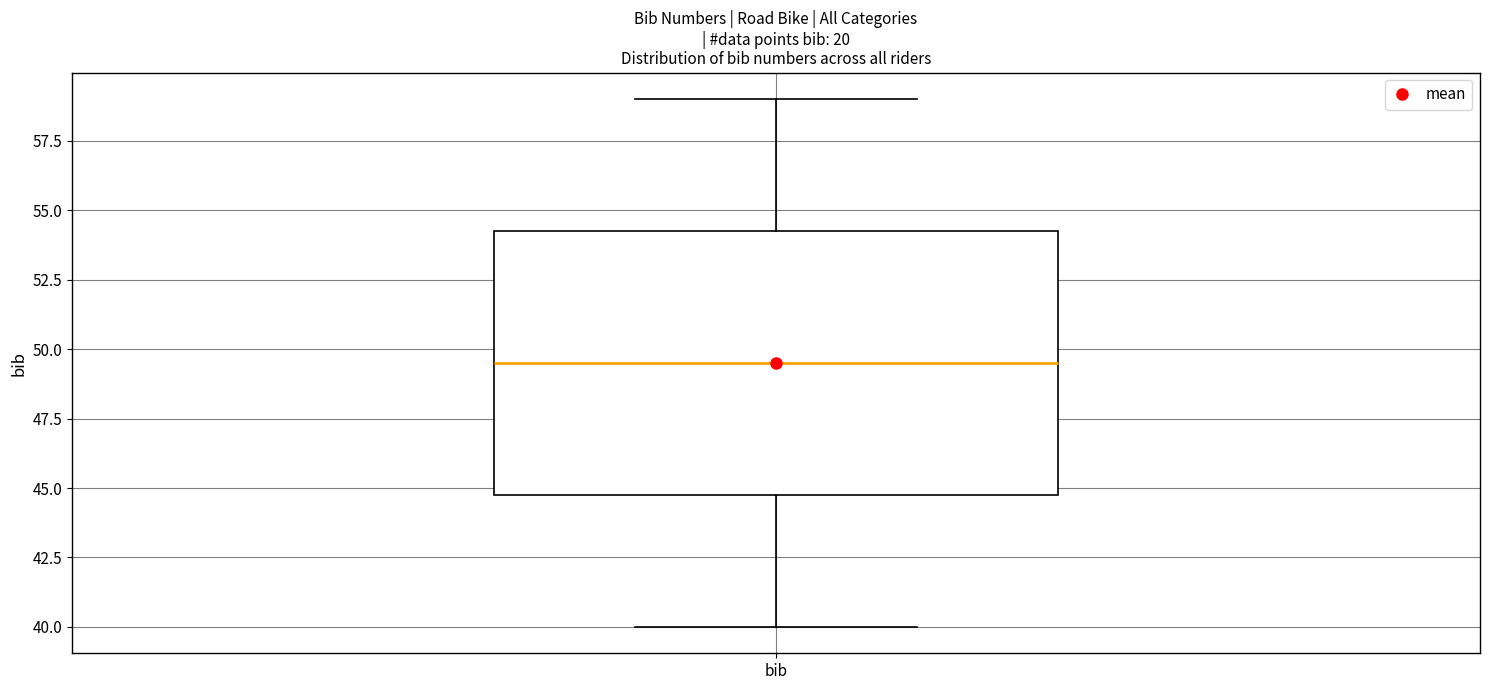

Where is the upper edge of the box for bib on the y-axis? The values are not printed on the chart, so give them approximately, as read against the axis.

54.5